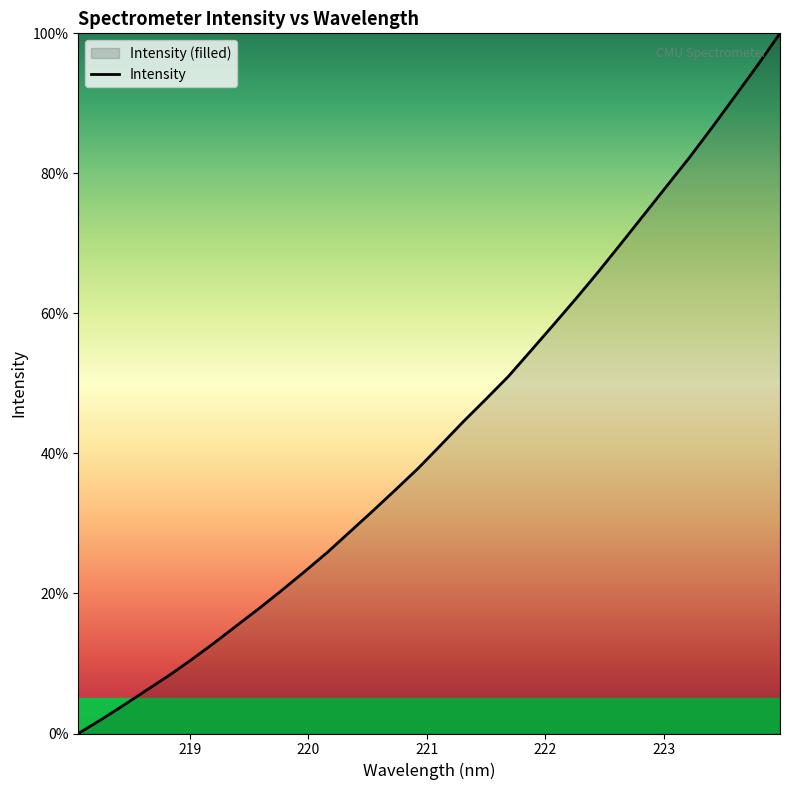

What is the sum of all values?

1383.7